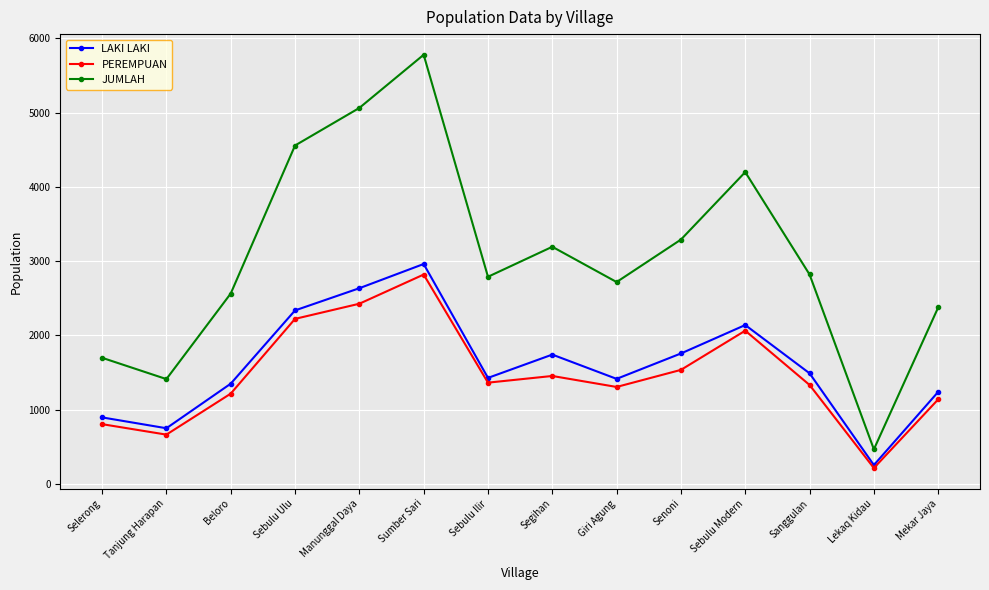

The JUMLAH series shows 2562 at Beloro. True or false?

True